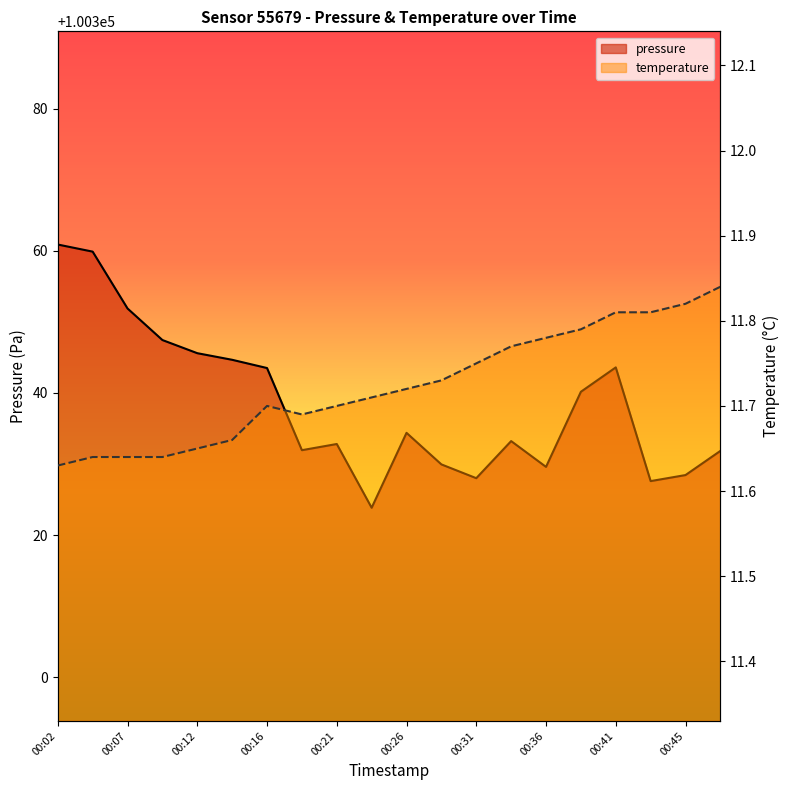

Rank the categories by pressure value from highest to lowest.

00:02, 00:04, 00:07, 00:09, 00:12, 00:14, 00:41, 00:16, 00:38, 00:26, 00:33, 00:21, 00:19, 00:48, 00:29, 00:36, 00:45, 00:31, 00:43, 00:24